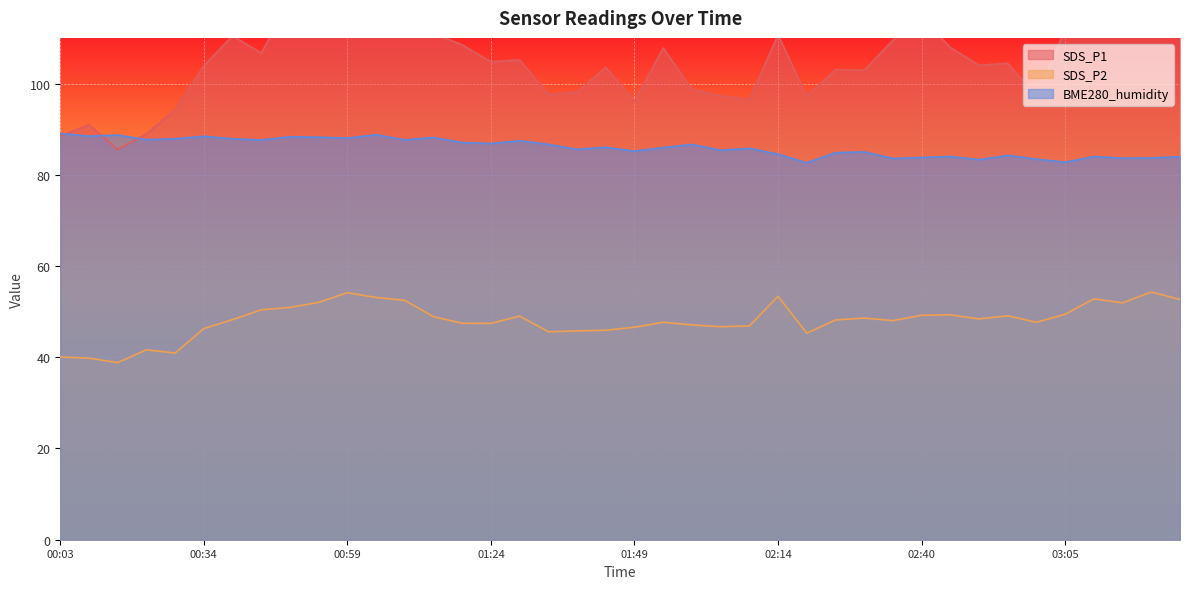

What are all the series names shown in the legend?

SDS_P1, SDS_P2, BME280_humidity